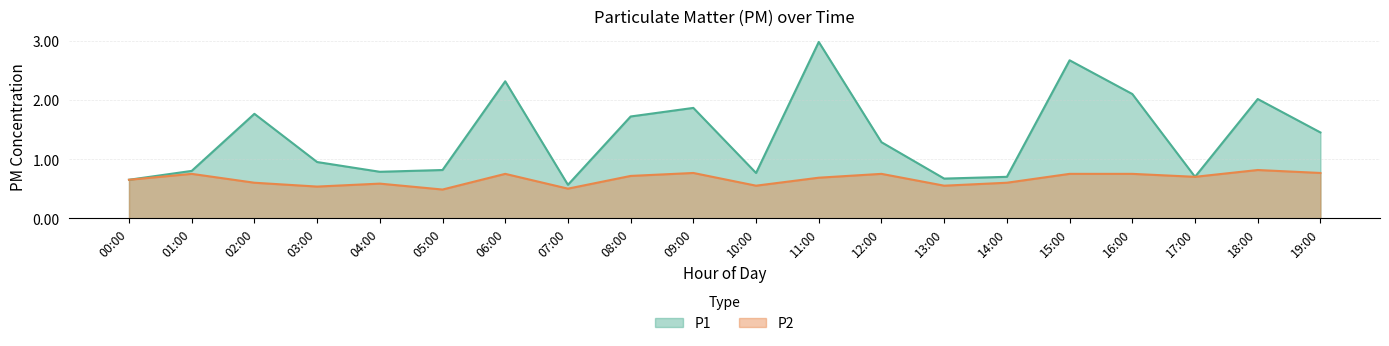

What are all the series names shown in the legend?

P1, P2